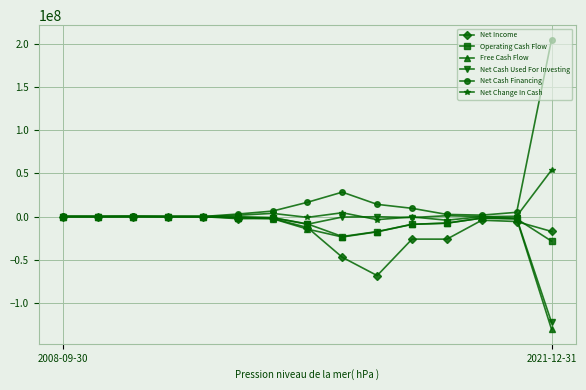

What is the value of the Net Income point at the 11th from the left?

-26184000.0